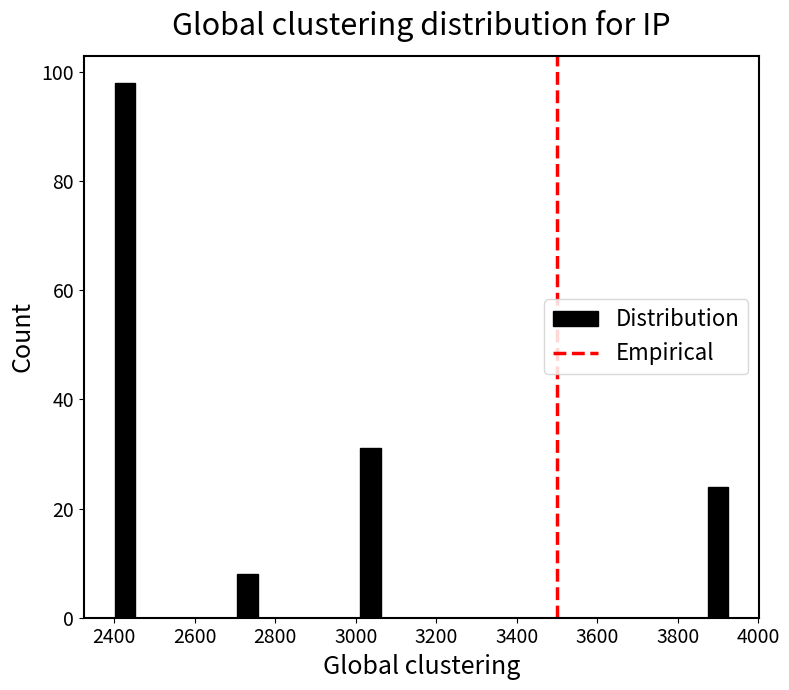

Read against the x-axis, roughly where is the centre of the tallest bar?

2420